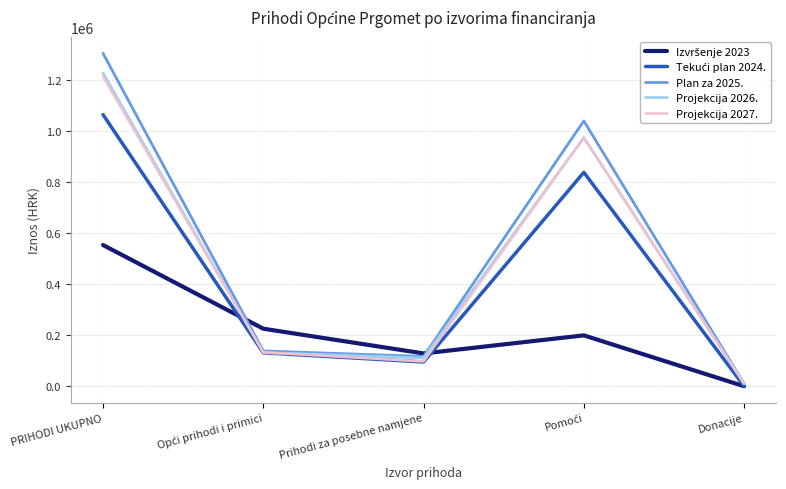

What is the average value of the Projekcija 2027. series?

484876.0